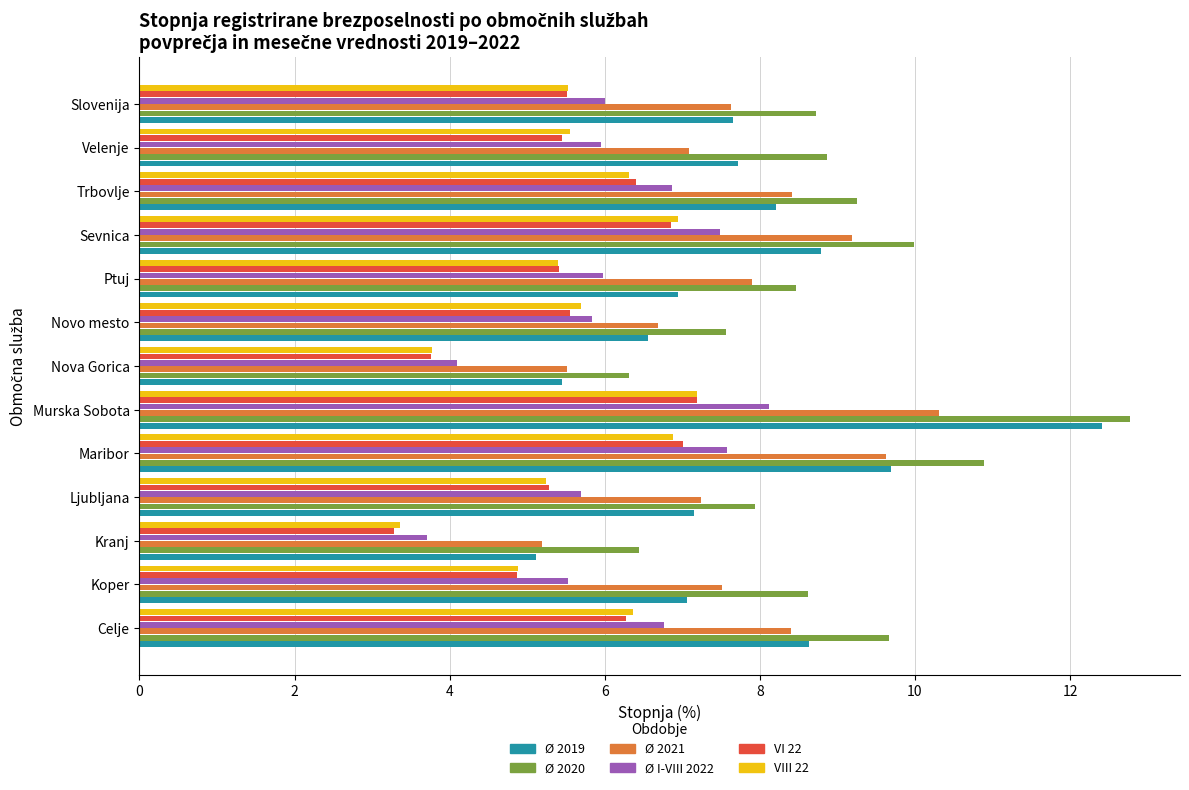

Which series has the largest total across all categories?

Ø 2020